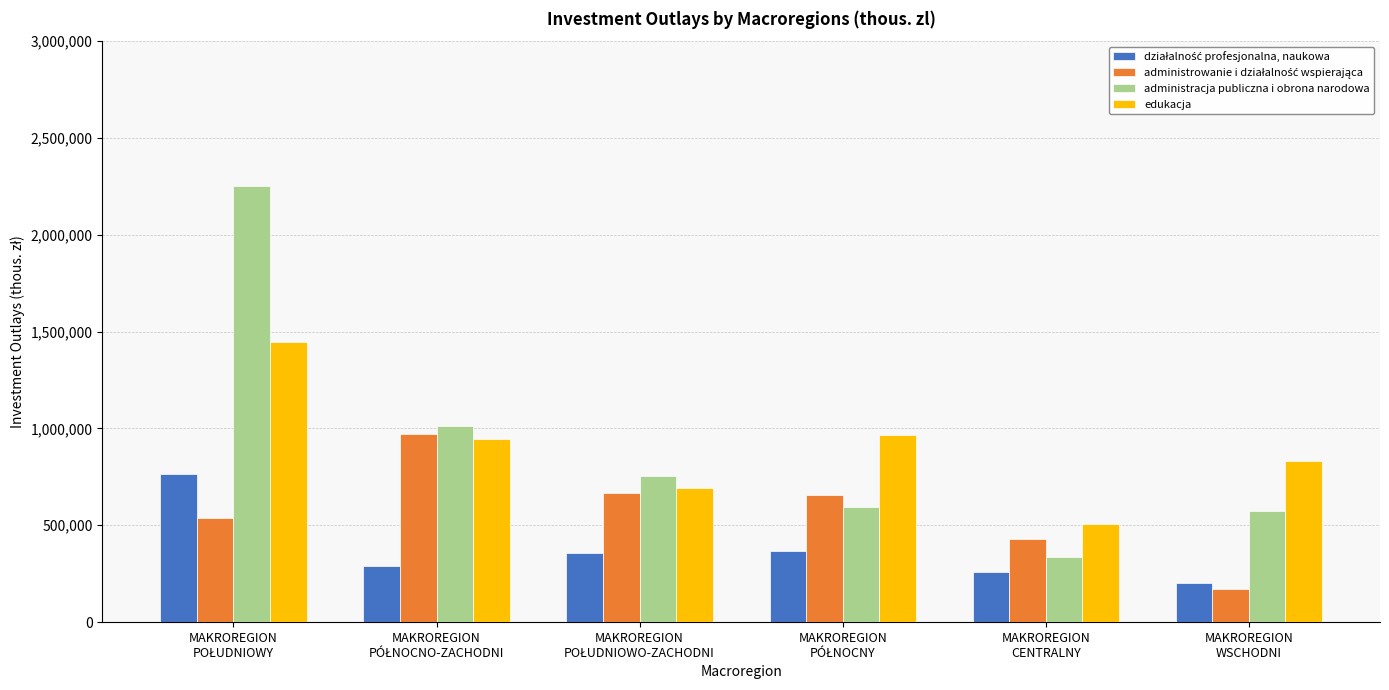

Which series has the widest spread of values?

administracja publiczna i obrona narodowa